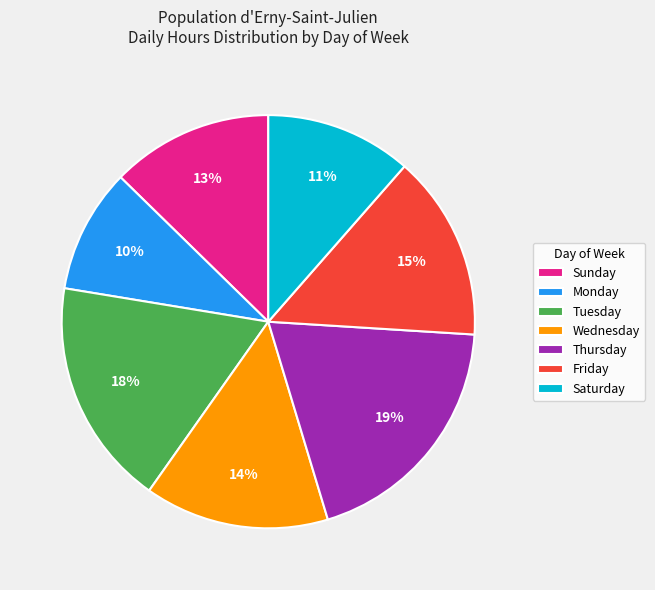

To the nearest percent, what is the average slice percentage?

14%